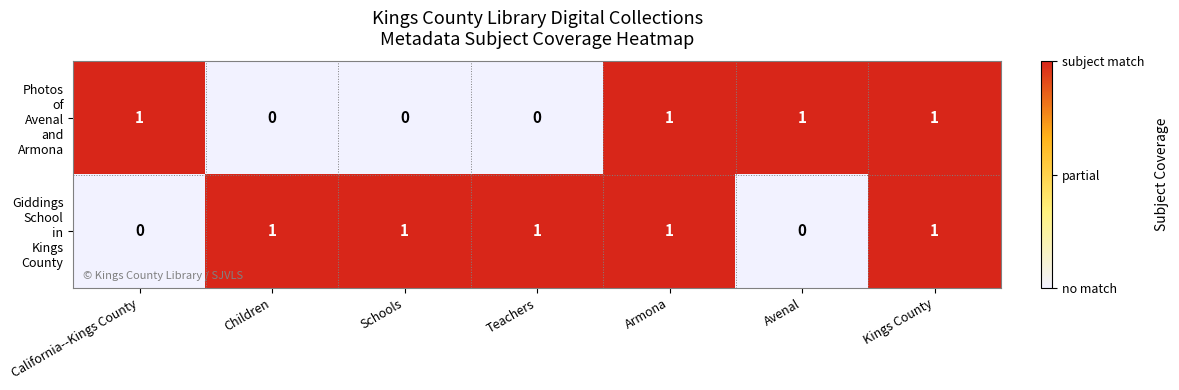

At how many categories does at least one series exceed 0?

7